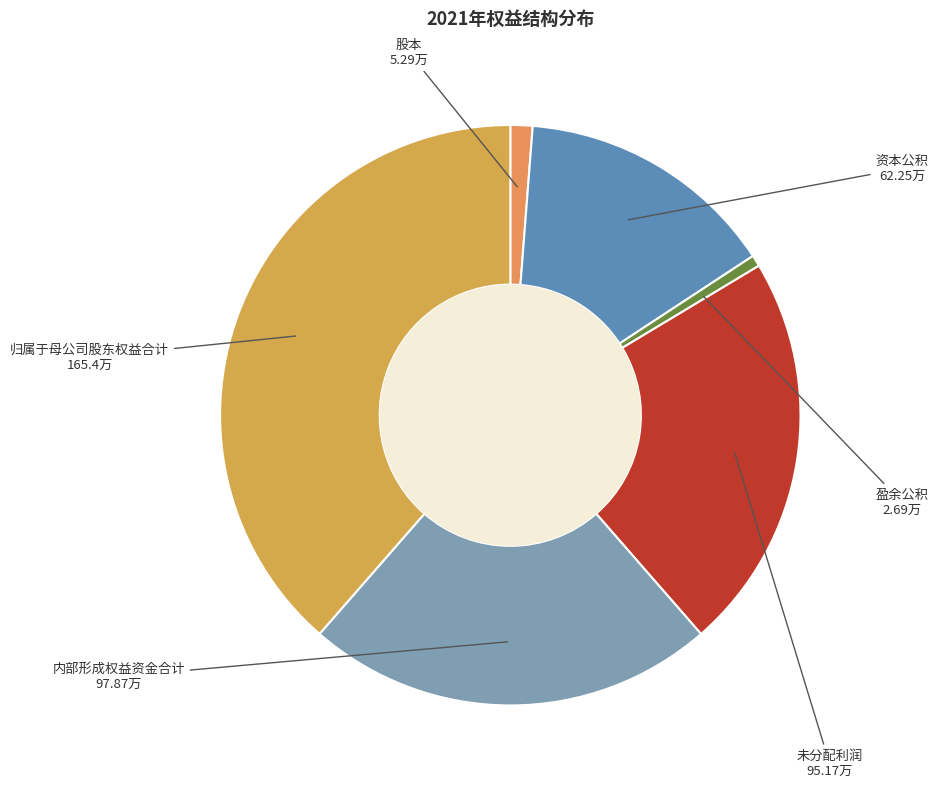

Which has a higher value, 资本公积 or 盈余公积?

资本公积